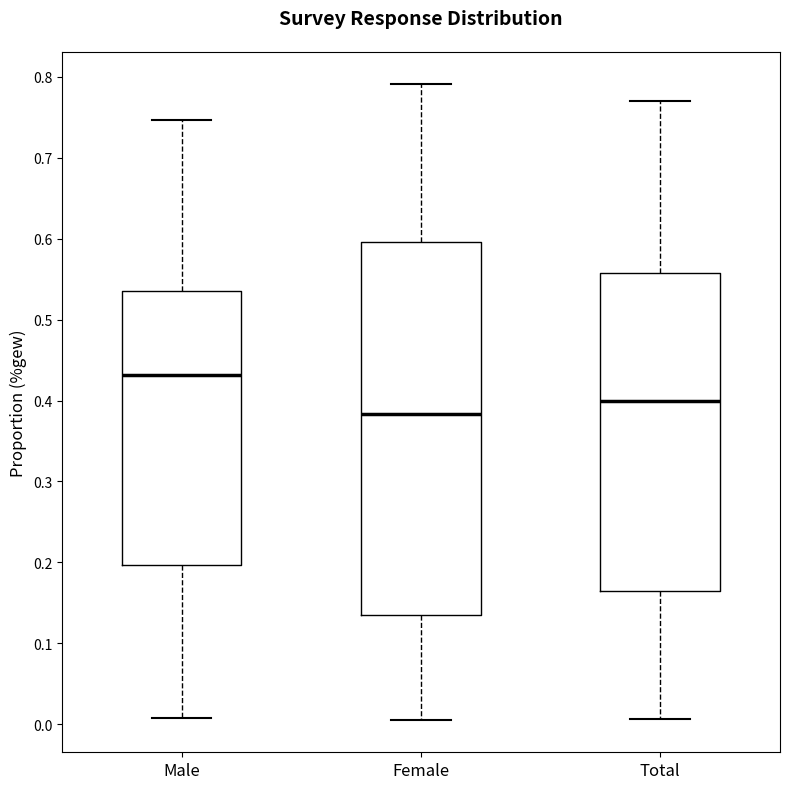

Which box has the lowest median line?

Female